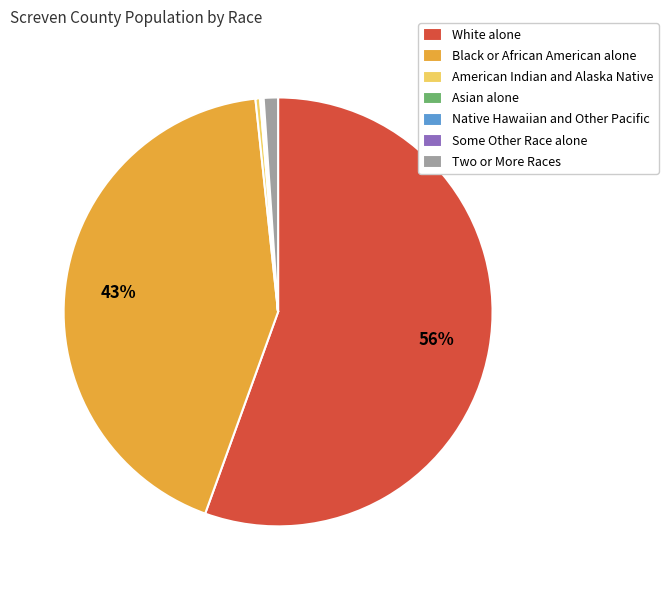

Which category has the biggest portion of the pie?

White alone